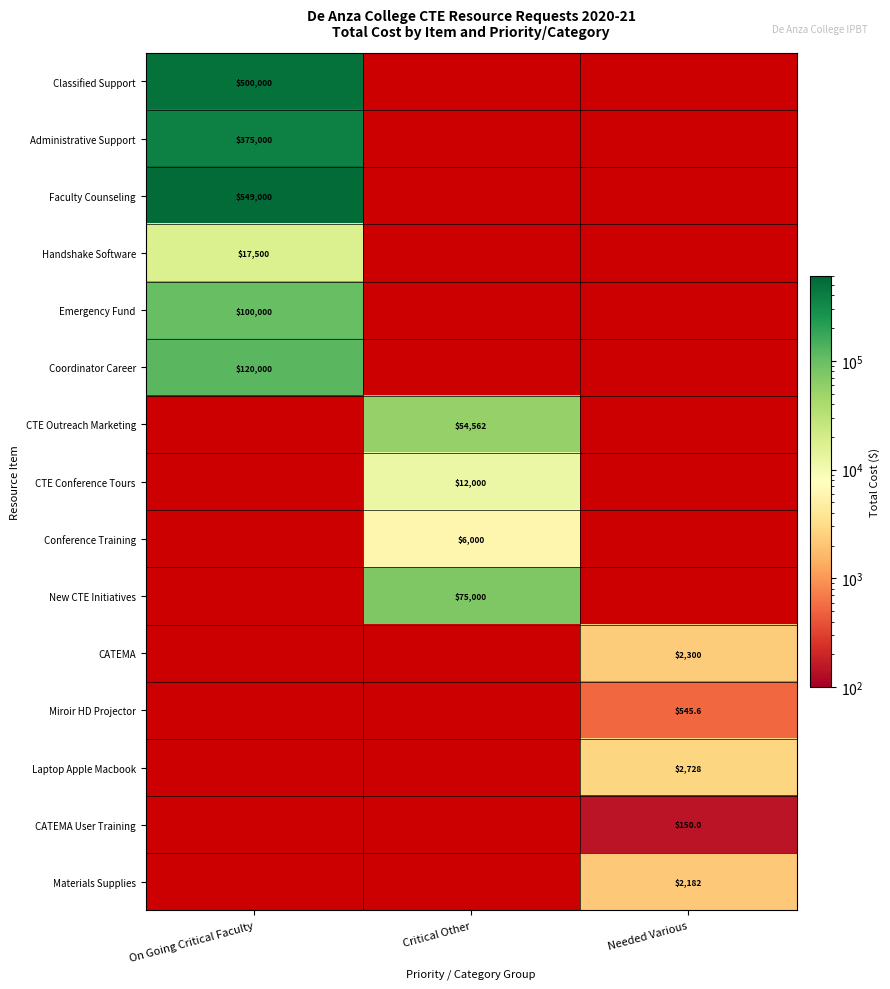

The value of Emergency Fund at On Going Critical Faculty is 100000.0. True or false?

True